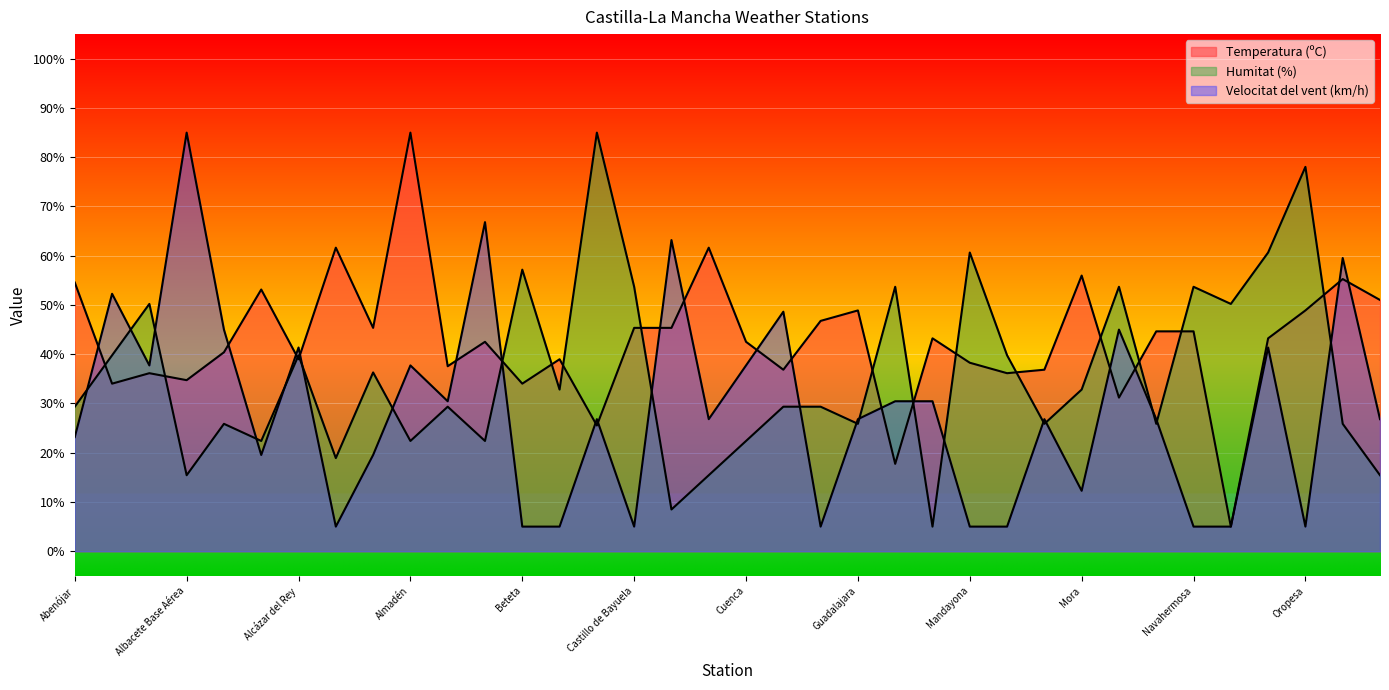

What is the approximate value of Velocitat del vent (km/h) at Alcázar del Rey?

41.4